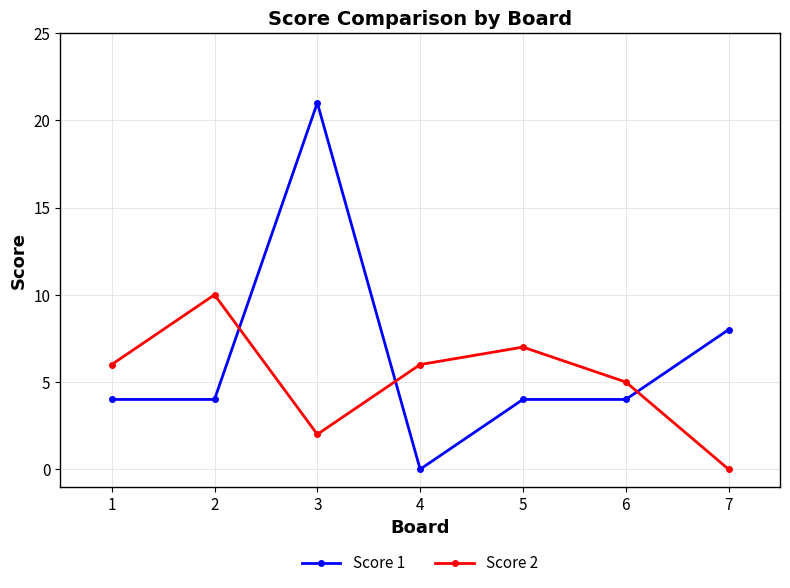

True or false: Score 1 has a value of 1 at 5.

False